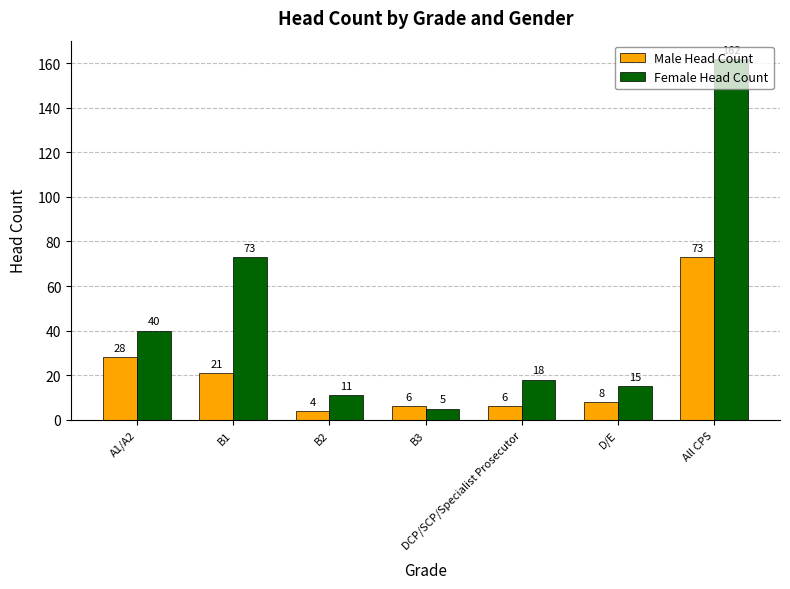

Are the bars horizontal?

No